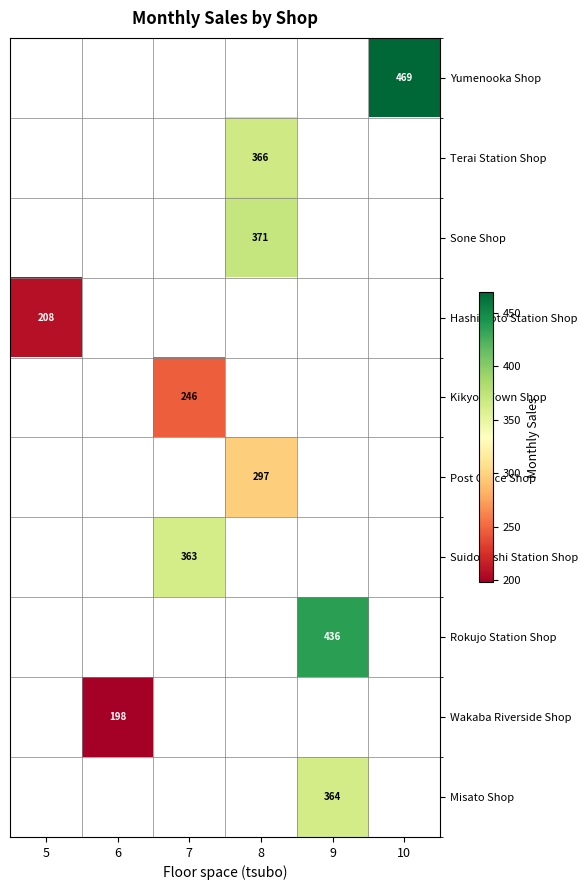

The Hashimoto Station Shop series shows 208 at 5. True or false?

True